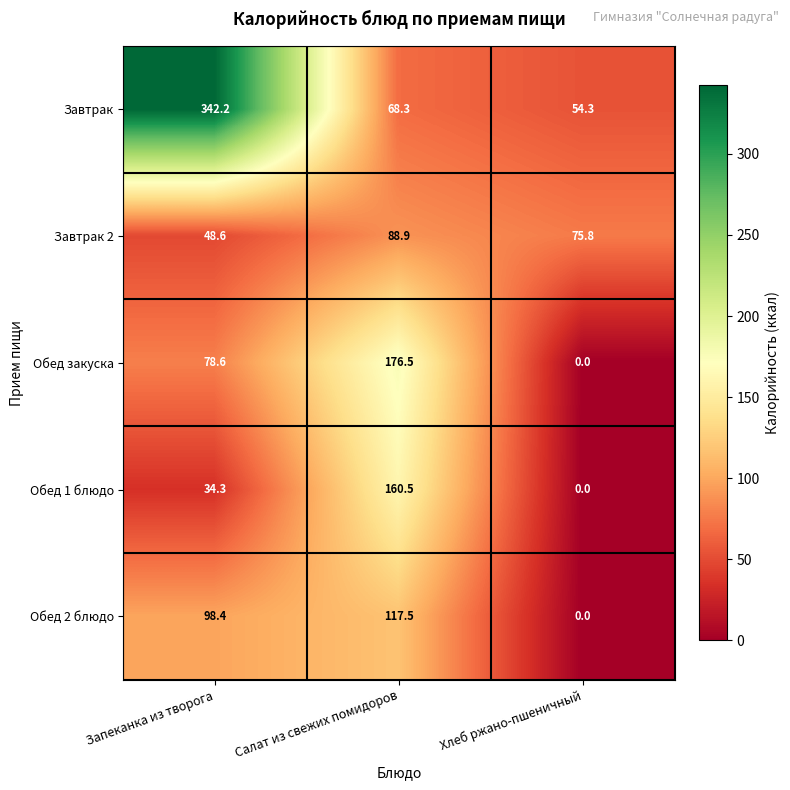

The value of Завтрак at Салат из свежих помидоров is 120.0. True or false?

False